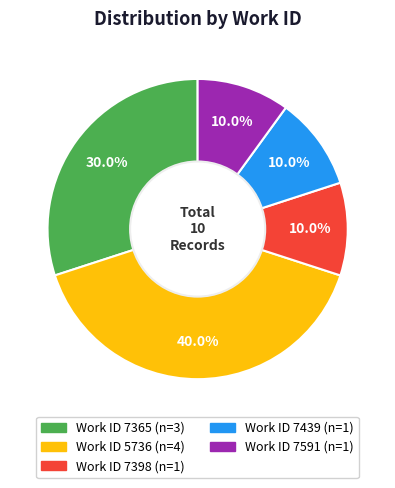

Is there a majority slice in this chart?

No